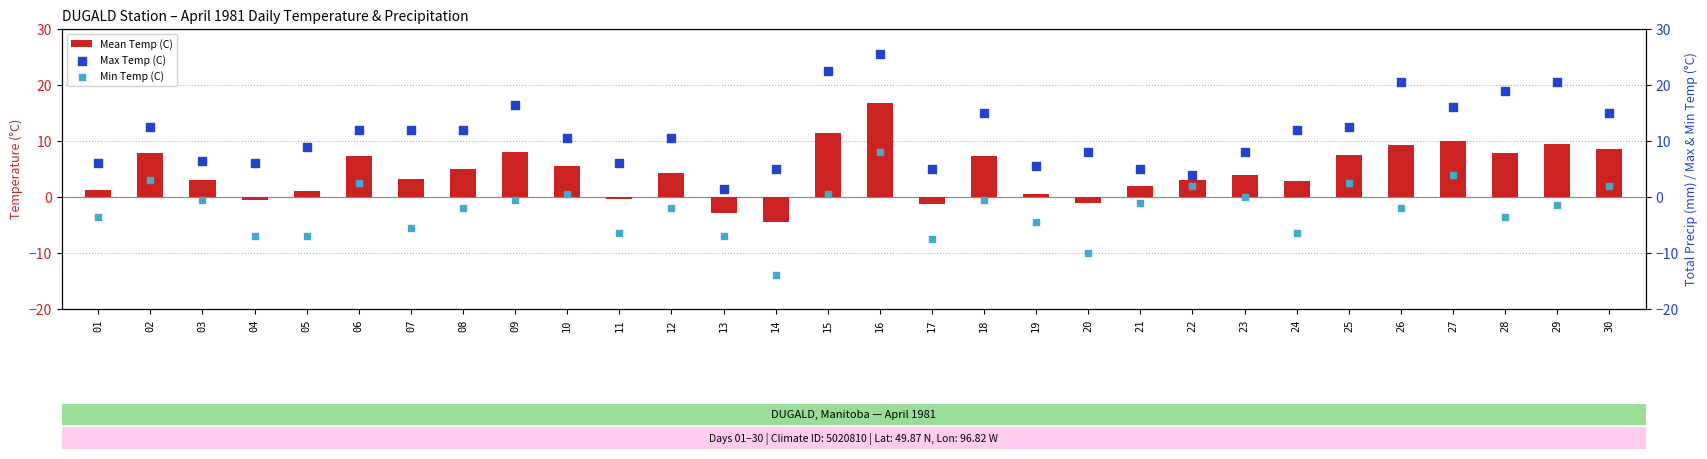

What are all the series names shown in the legend?

Mean Temp (C), Max Temp (C), Min Temp (C)